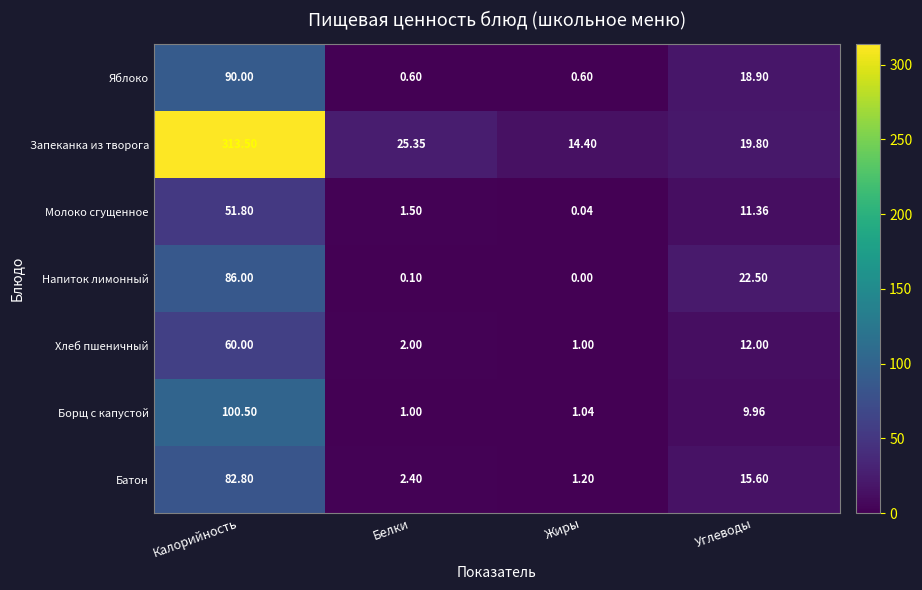

What is the total value across all series at Калорийность?

784.6